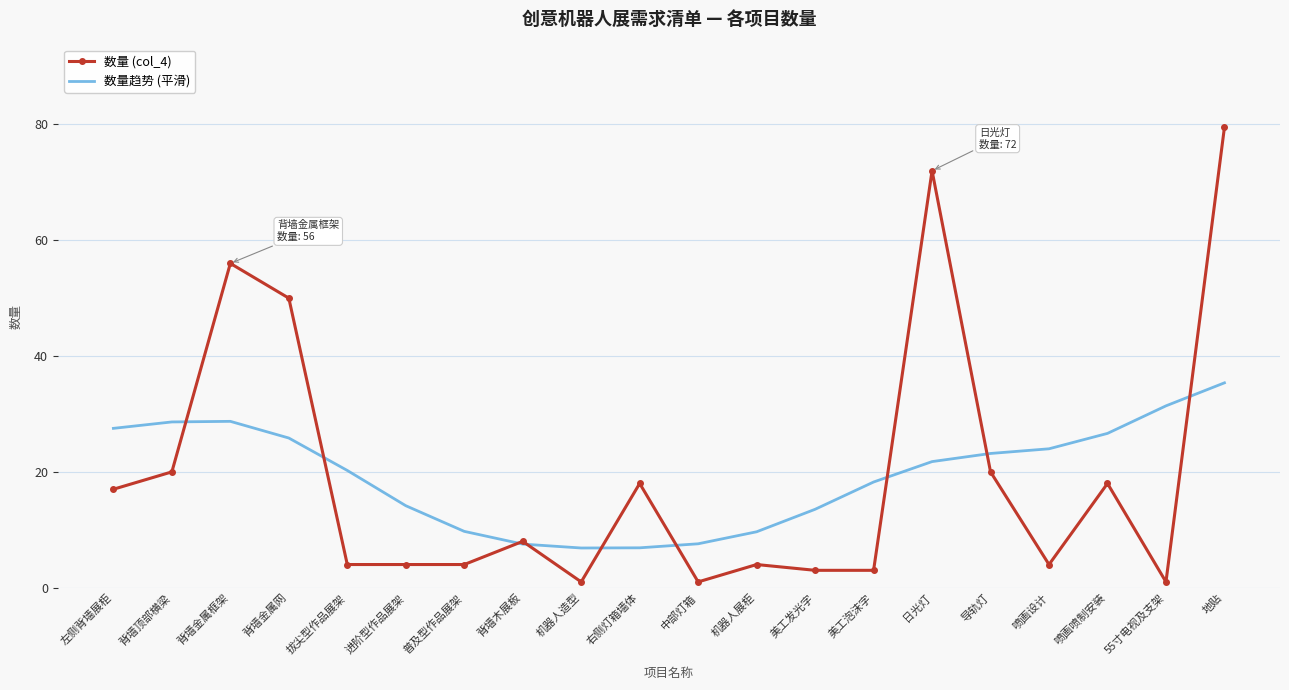

True or false: 数量趋势 (平滑) has a value of 28.6 at 背墙顶部横梁.

True